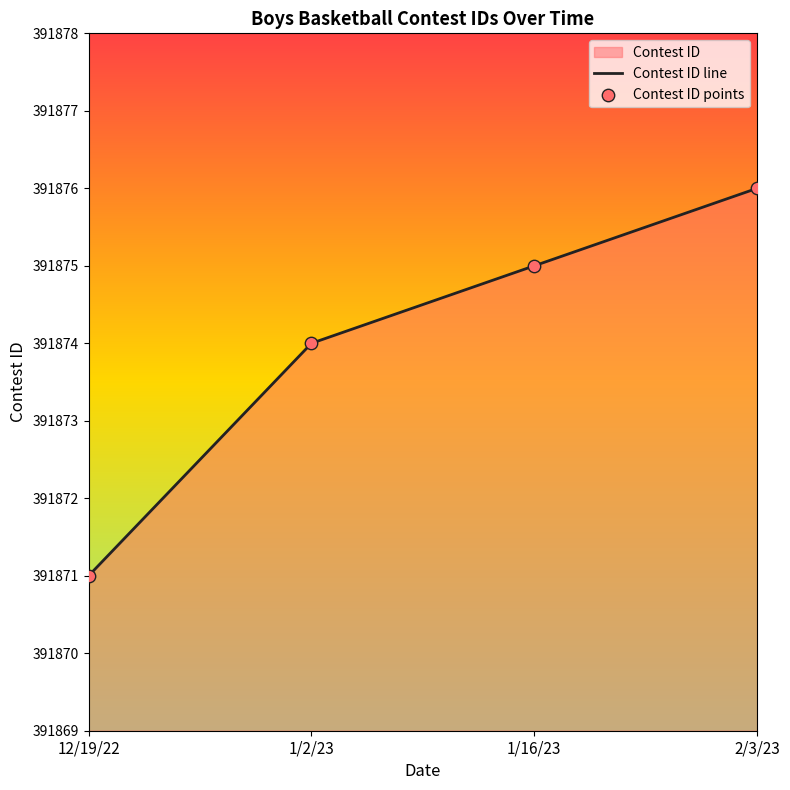

Rank the categories by value from lowest to highest.

12/19/22, 1/2/23, 1/16/23, 2/3/23